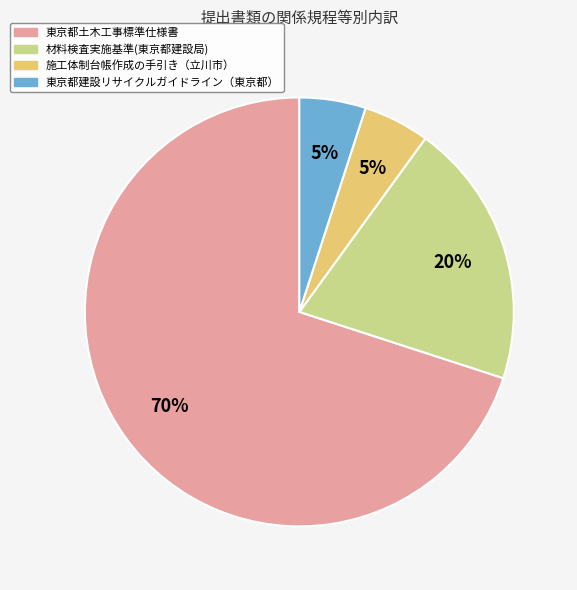

How many slices are in this pie chart?

4